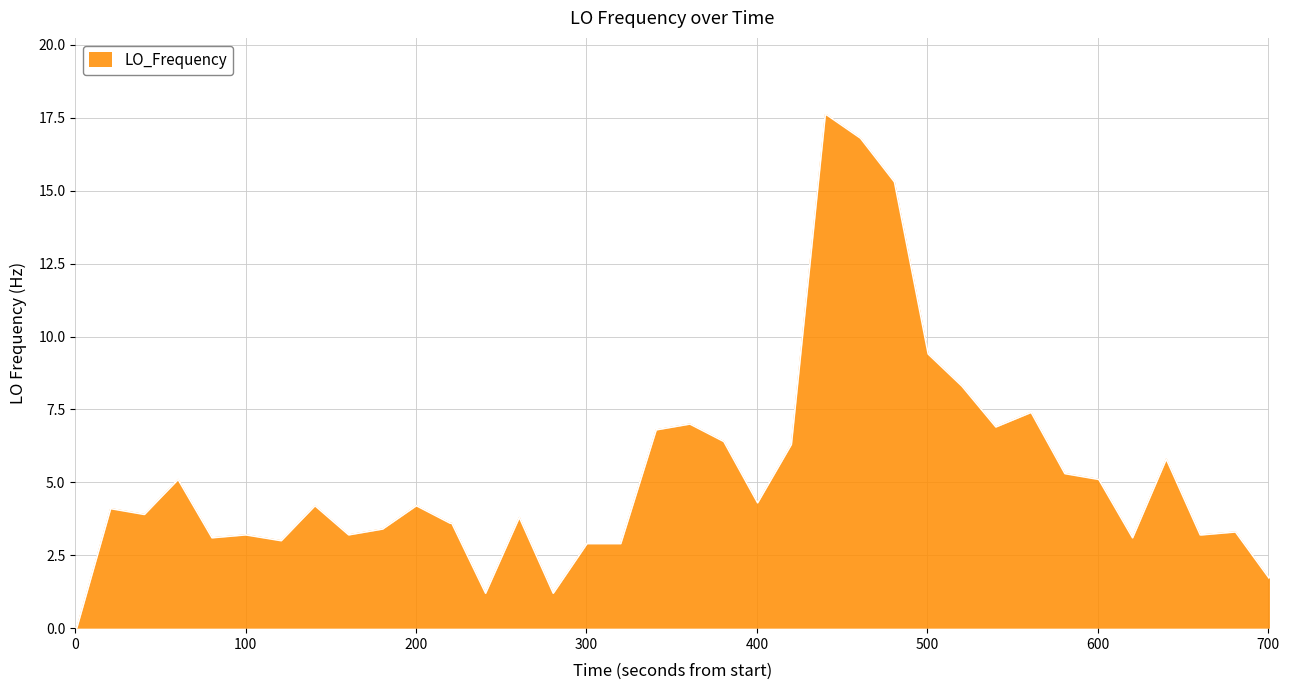

What is the maximum value shown in the chart?

17.6